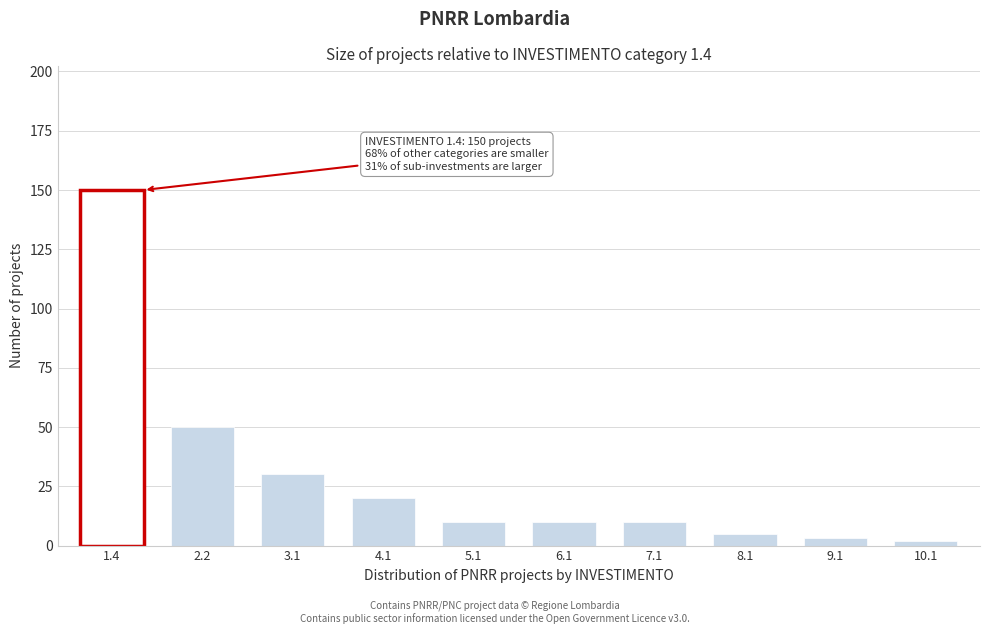

Reading left to right, transcribe all the data shown in this chart.

150	50	30	20	10	10	10	5	3	2